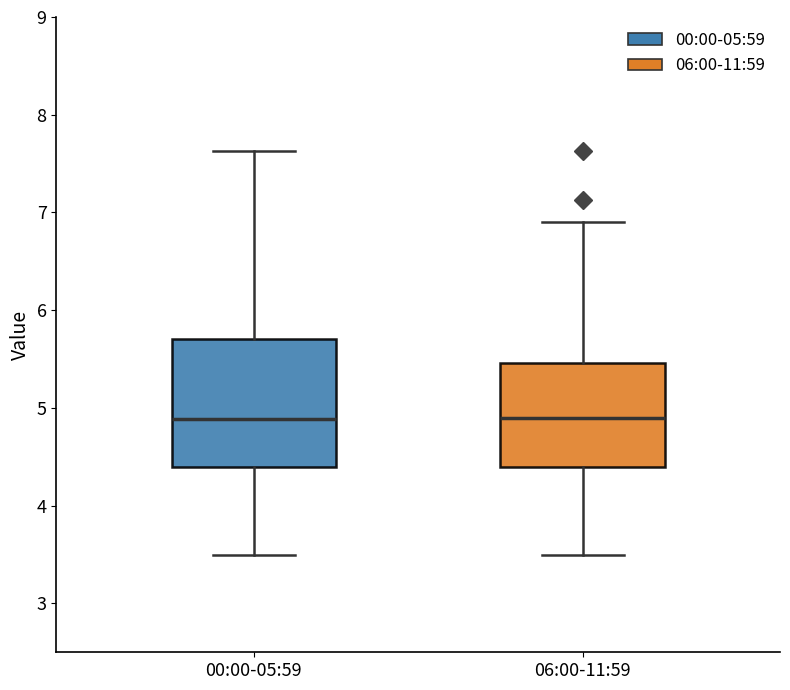

Where does the upper whisker of the box for 06:00-11:59 end on the y-axis? The values are not printed on the chart, so give them approximately, as read against the axis.

6.9